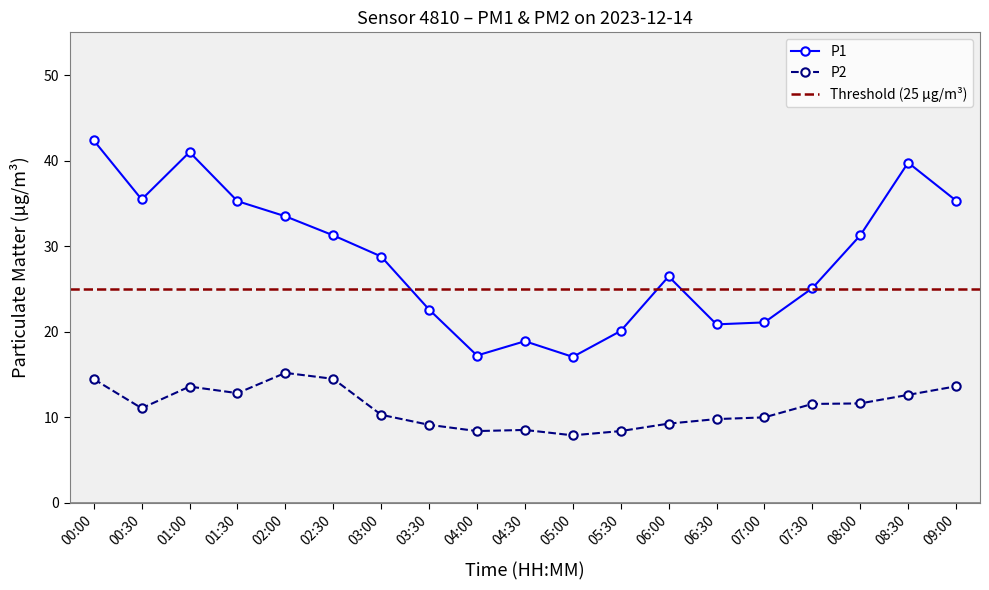

How many values in the P2 series exceed 11?

10